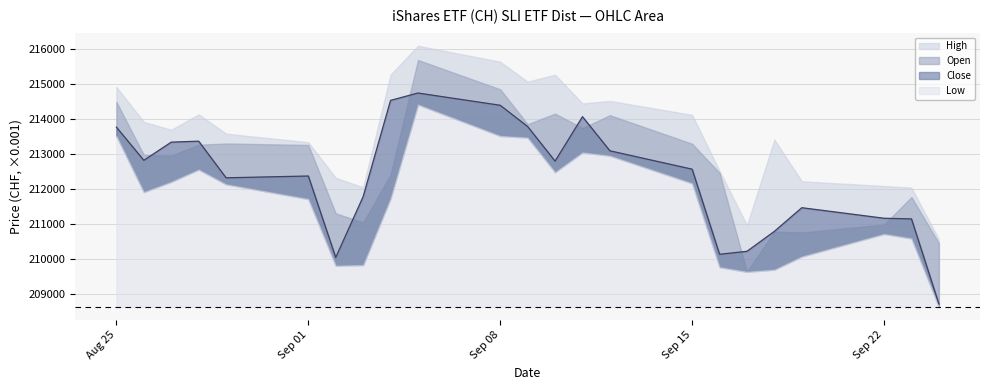

Rank the series at 15.09.2025 from lowest to highest value.

Low, Close, Open, High